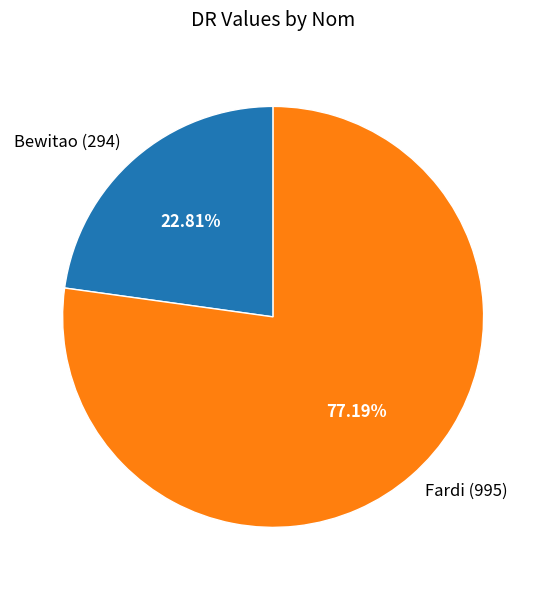

Combined, do Bewitao and Fardi account for over 50%?

Yes